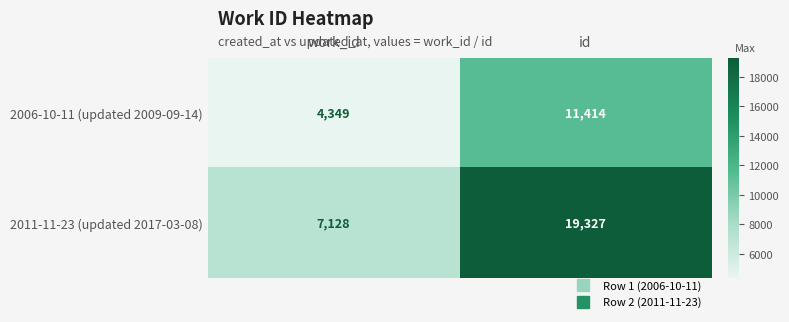

At work_id, list the series in order from smallest to largest.

2006-10-11 (updated 2009-09-14), 2011-11-23 (updated 2017-03-08)